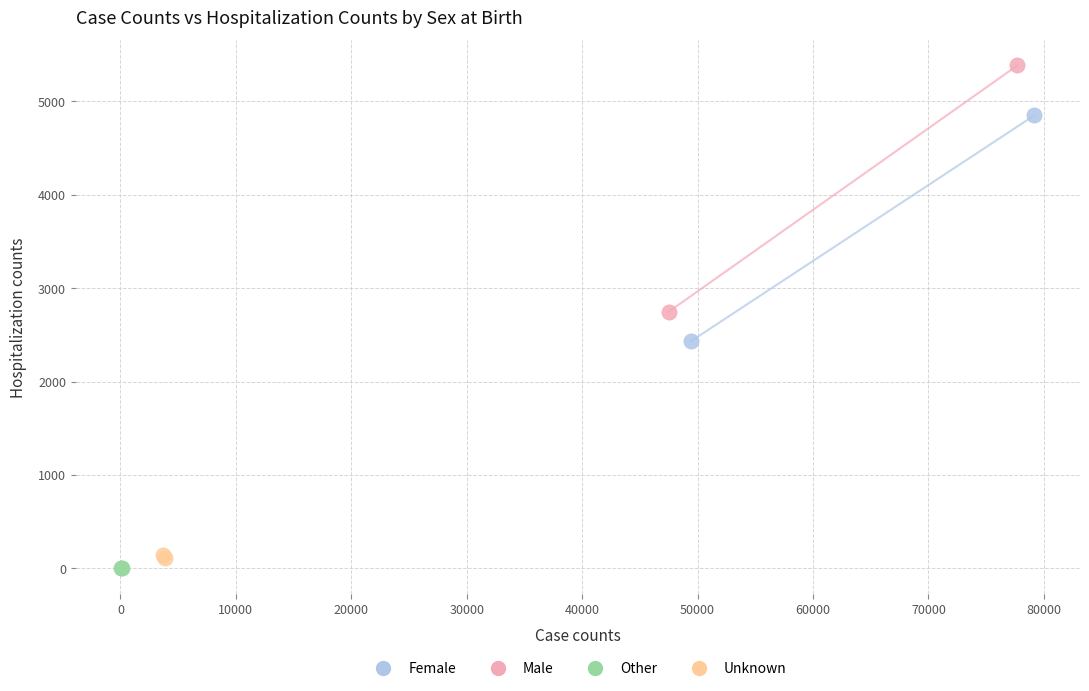

What are all the series names shown in the legend?

Female, Male, Other, Unknown